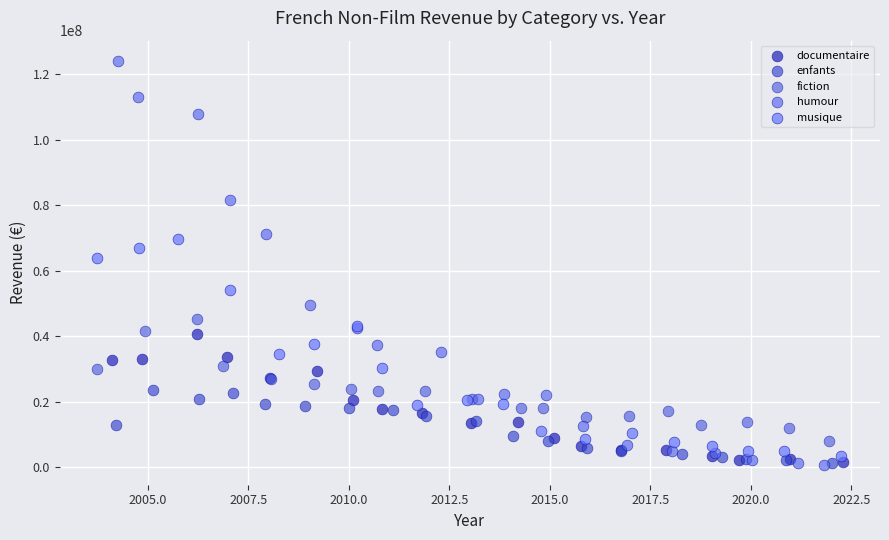

Which series reaches the maximum Y coordinate?

humour